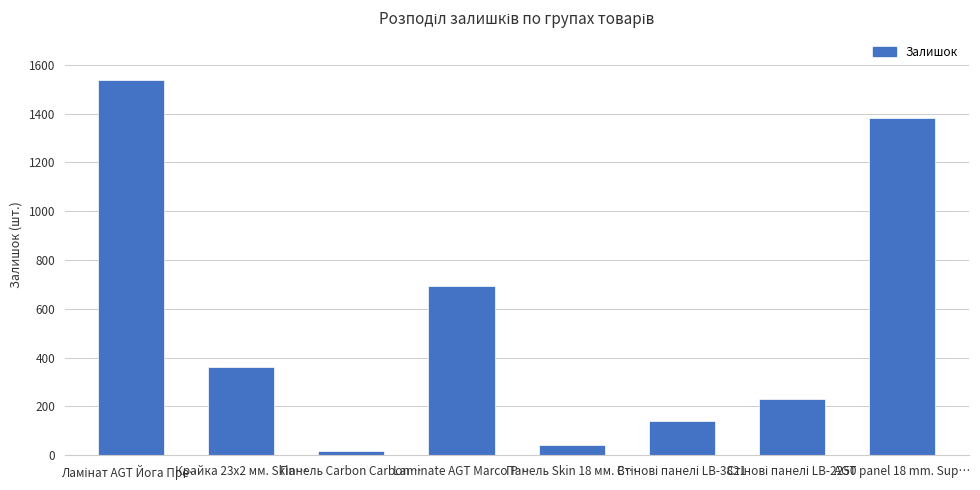

What is the minimum value shown in the chart?

18